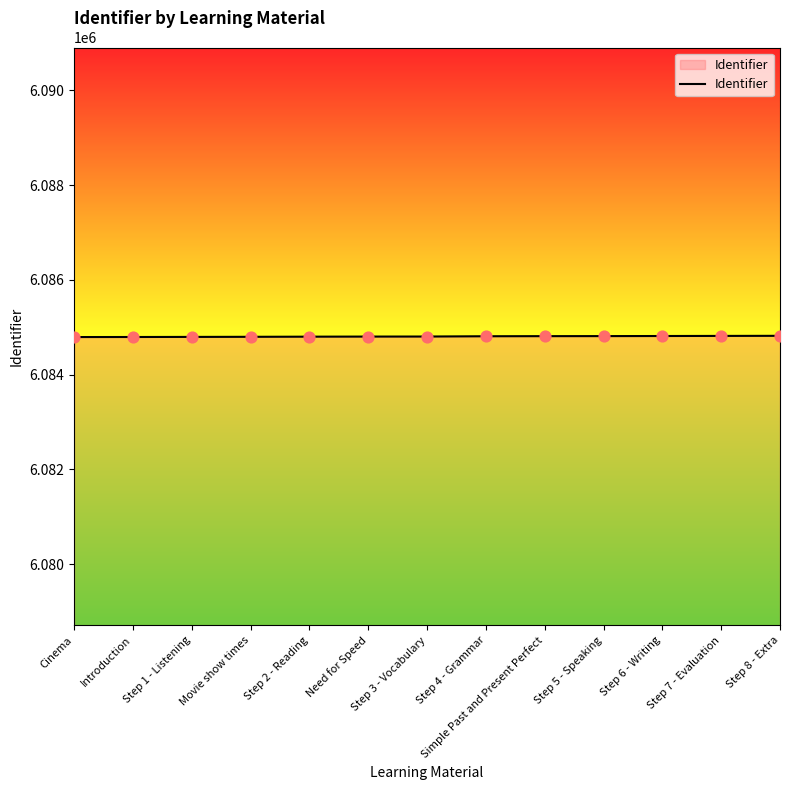

What is the change in value from Movie show times to Simple Past and Present Perfect?

+14